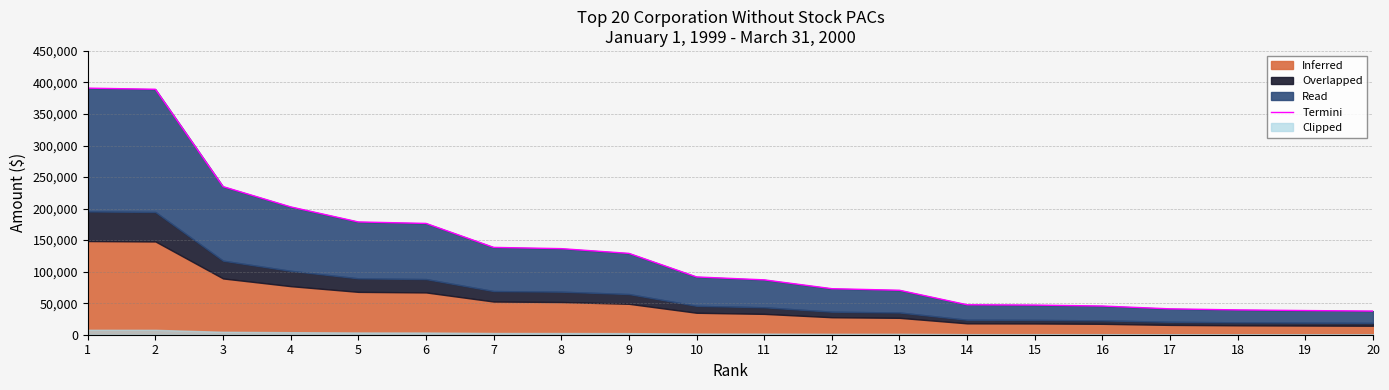

At which label does the data first exceed 91631?

1